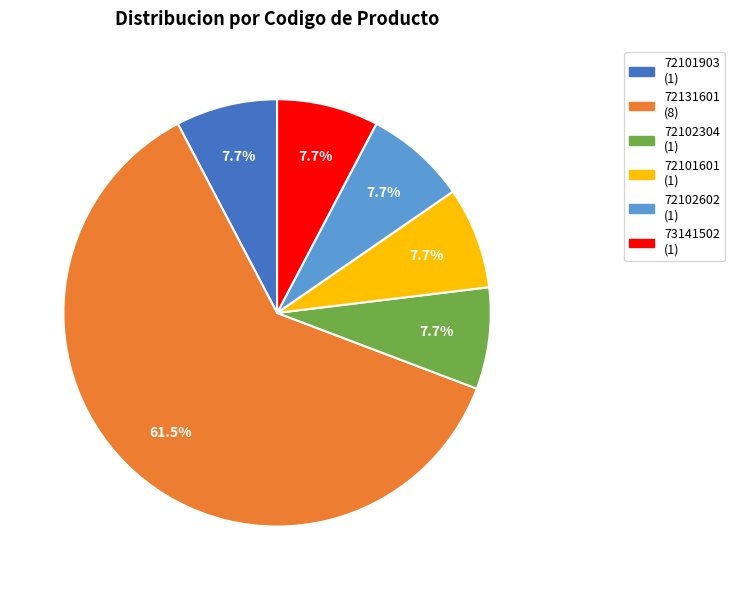

What percentage is the 73141502 slice, to the nearest percent?

8%